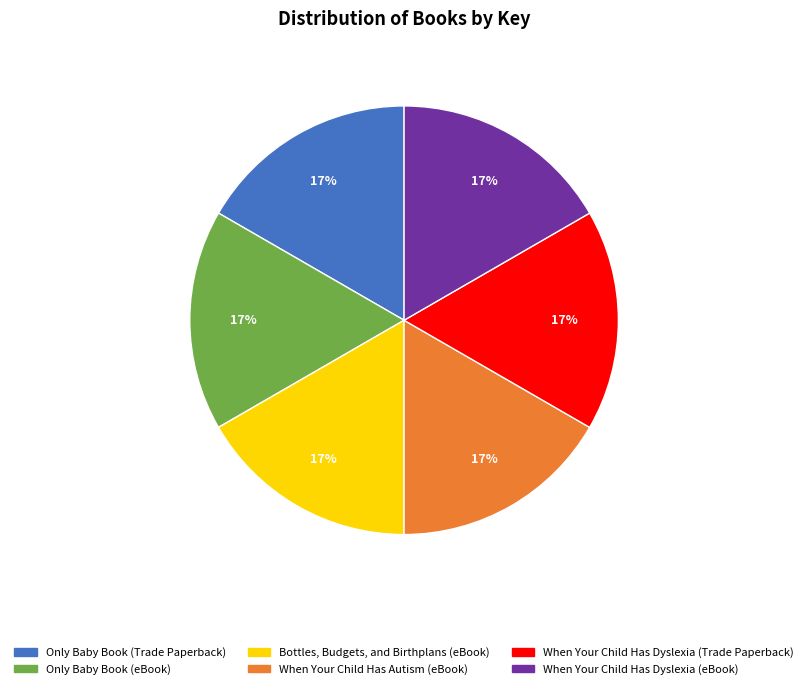

To the nearest percent, what percentage of the pie is When Your Child Has Autism (eBook)?

17%